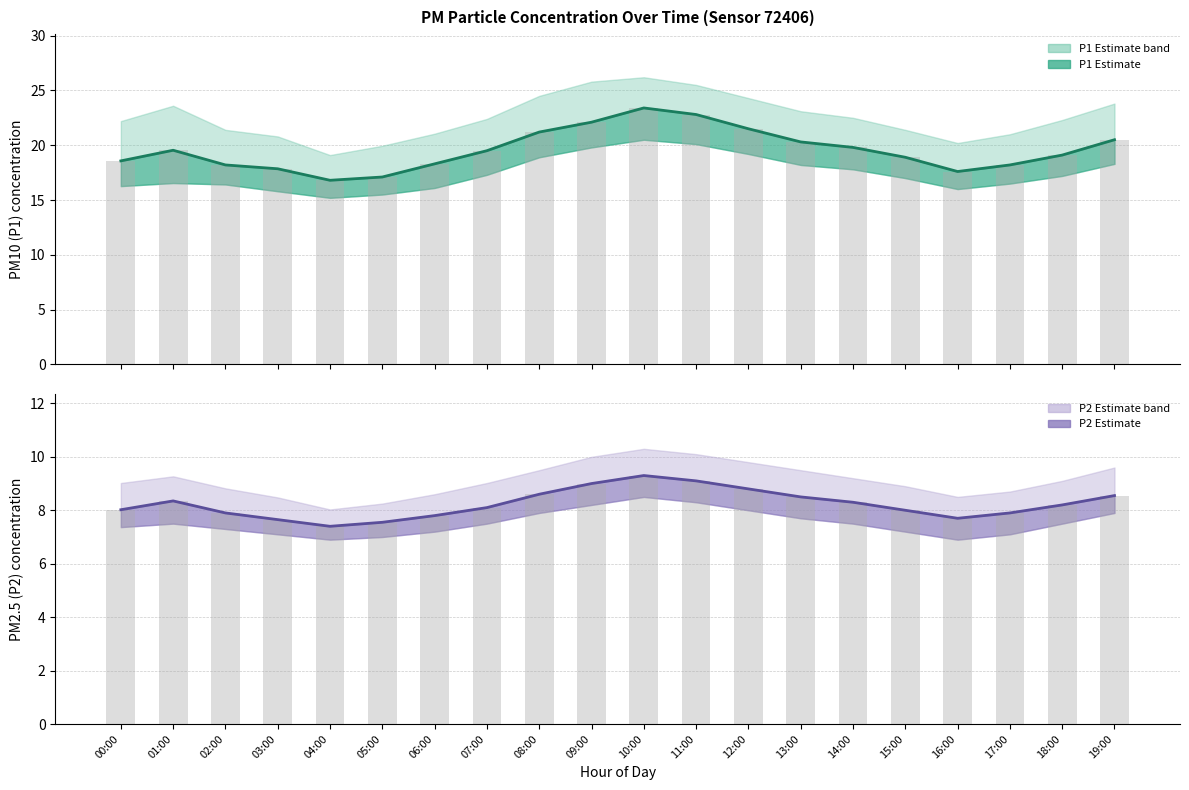

Reading right to left, transcribe all the data shown in this chart.

P1 (PM10): 20.5	19.1	18.2	17.6	18.9	19.8	20.3	21.5	22.8	23.4	22.1	21.2	19.5	18.3	17.1	16.8	17.9	18.2	19.5	18.6
P2 (PM2.5): 8.6	8.2	7.9	7.7	8.0	8.3	8.5	8.8	9.1	9.3	9.0	8.6	8.1	7.8	7.5	7.4	7.7	7.9	8.3	8.0